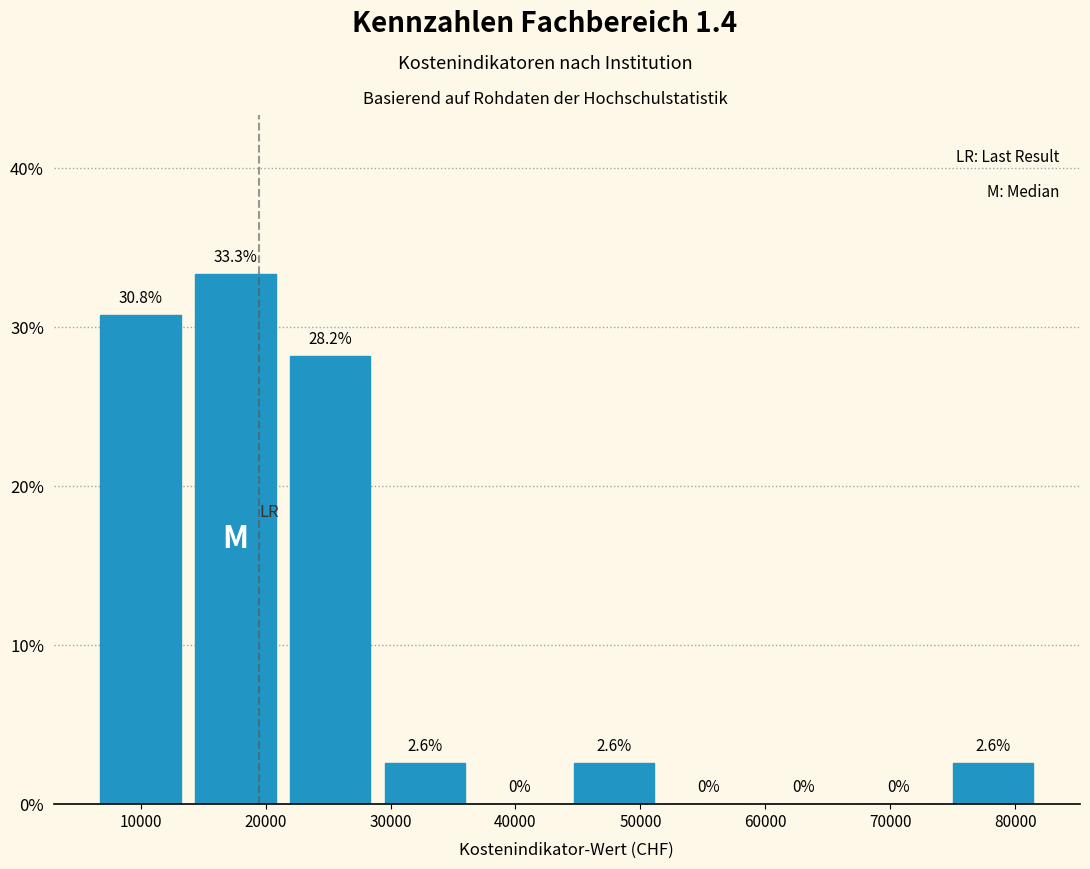

Reading left to right, list every bar in this chart as the range it spans on the x-axis followed by its height. The bar edges are not printed on the chart, so give them approximately, as read against the axis.

6000 to 14000: 30.8
14000 to 21000: 33.3
21000 to 29000: 28.2
29000 to 37000: 2.6
37000 to 44000: 0.0
44000 to 52000: 2.6
52000 to 59000: 0.0
59000 to 67000: 0.0
67000 to 74000: 0.0
74000 to 82000: 2.6